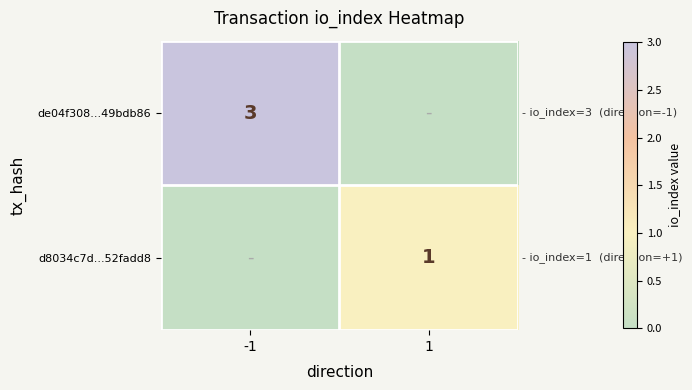

What is the spread (max minus min) of values at 1?

1